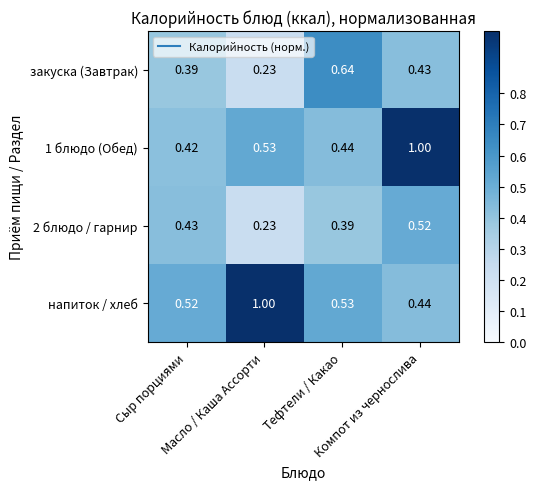

How many distinct data groups are displayed?

4